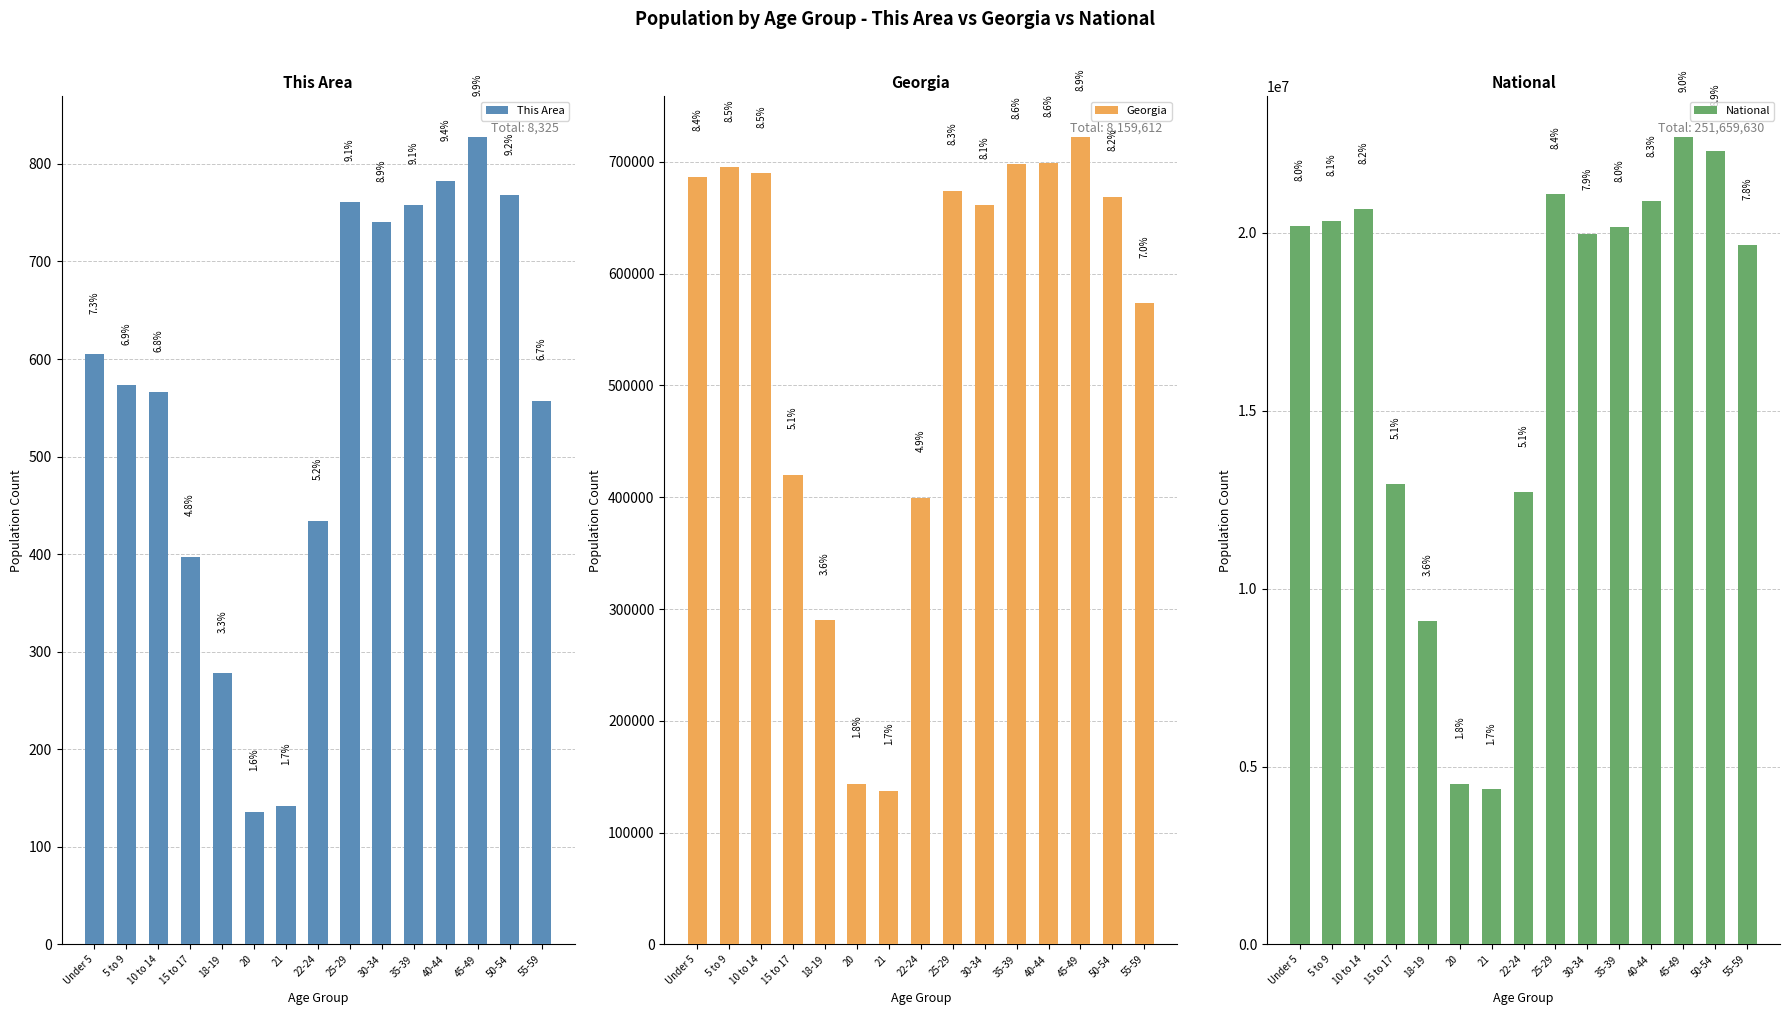

At which category does the chart reach its peak across all series?

45-49